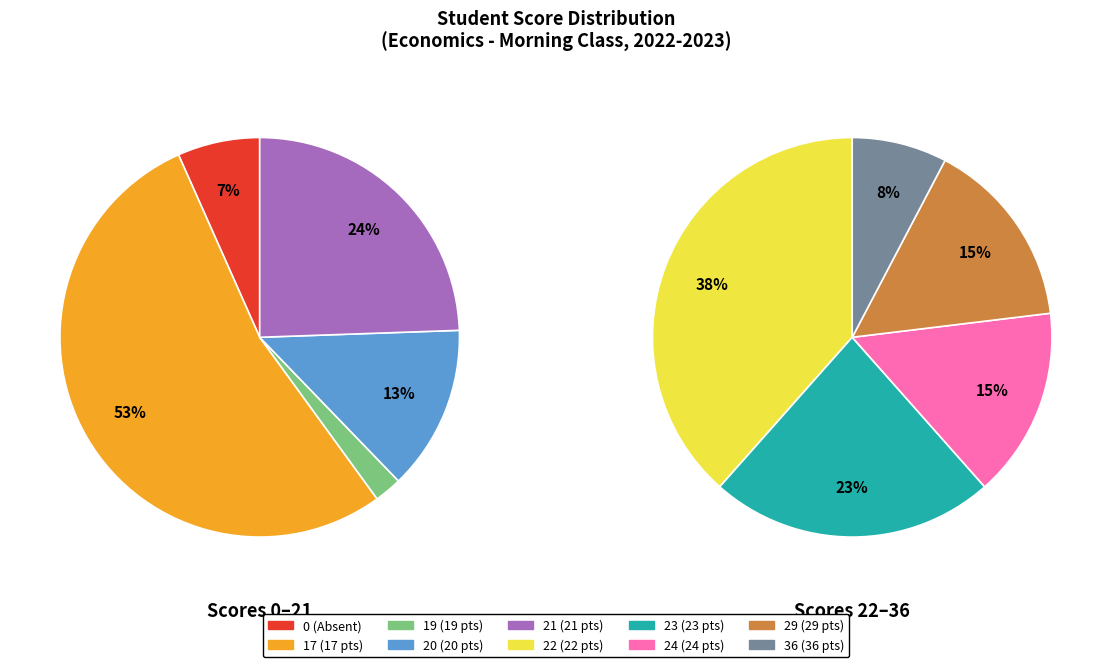

Is it true that 0 is 1% of the pie?

False